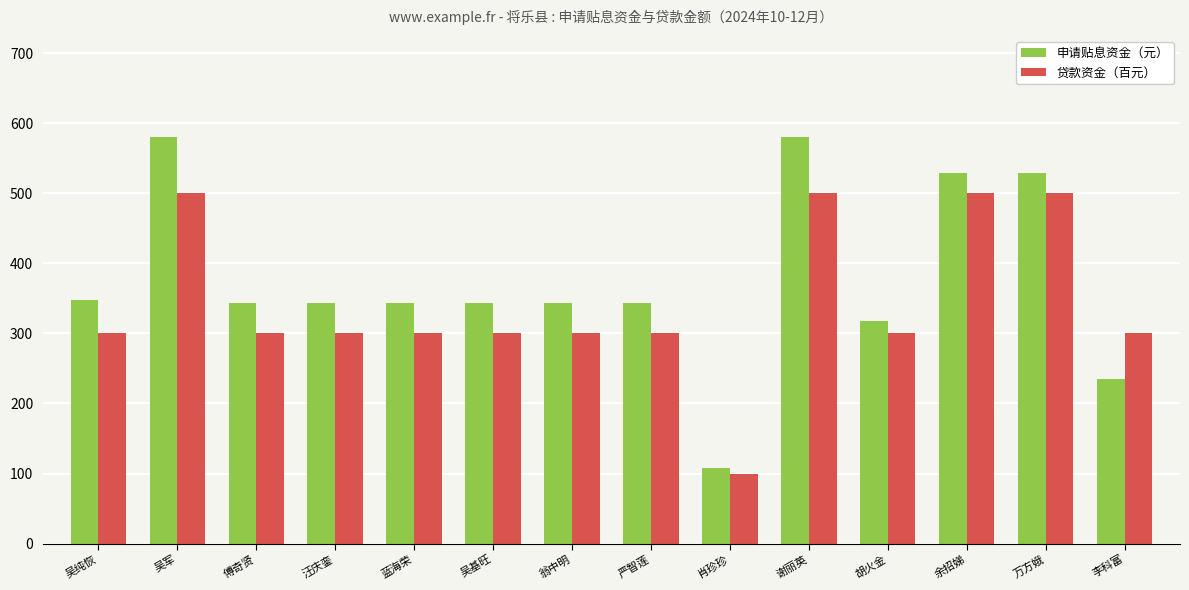

What is the sum of all 贷款资金（百元） values?

4800.0